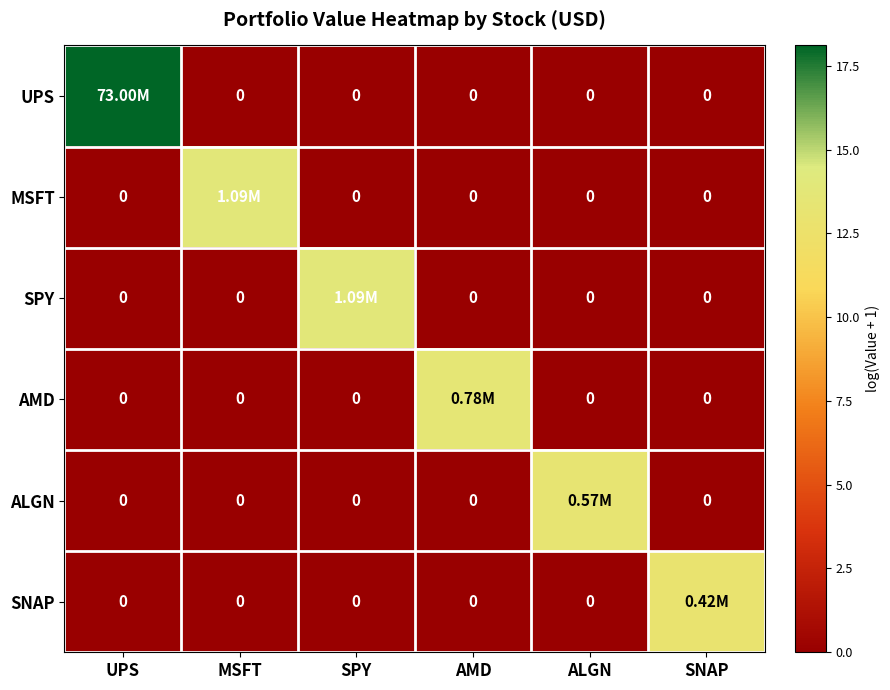

What is the difference between the maximum and minimum values in the SPY series?

13.9